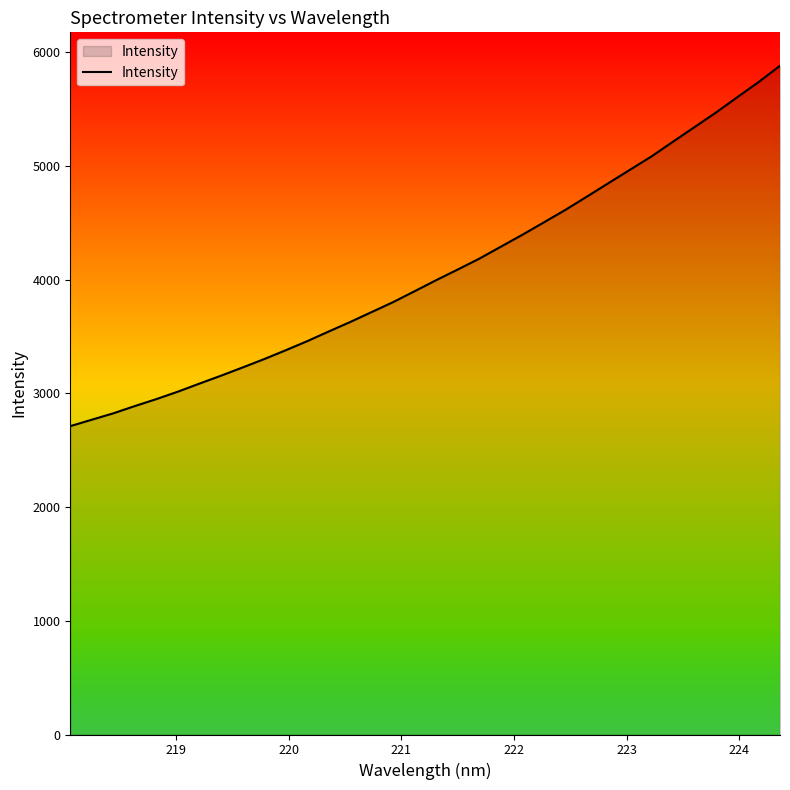

What is the minimum value shown in the chart?

2712.6